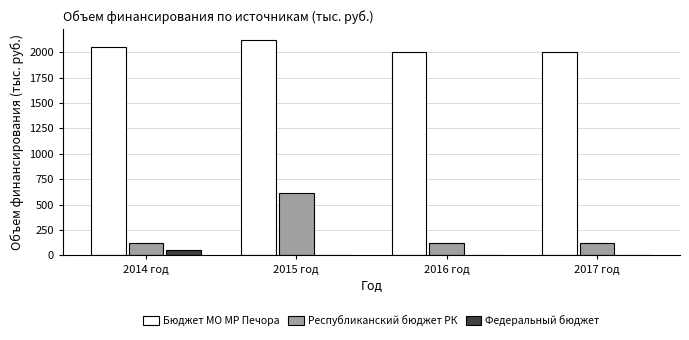

Count the number of categories in the chart.

4